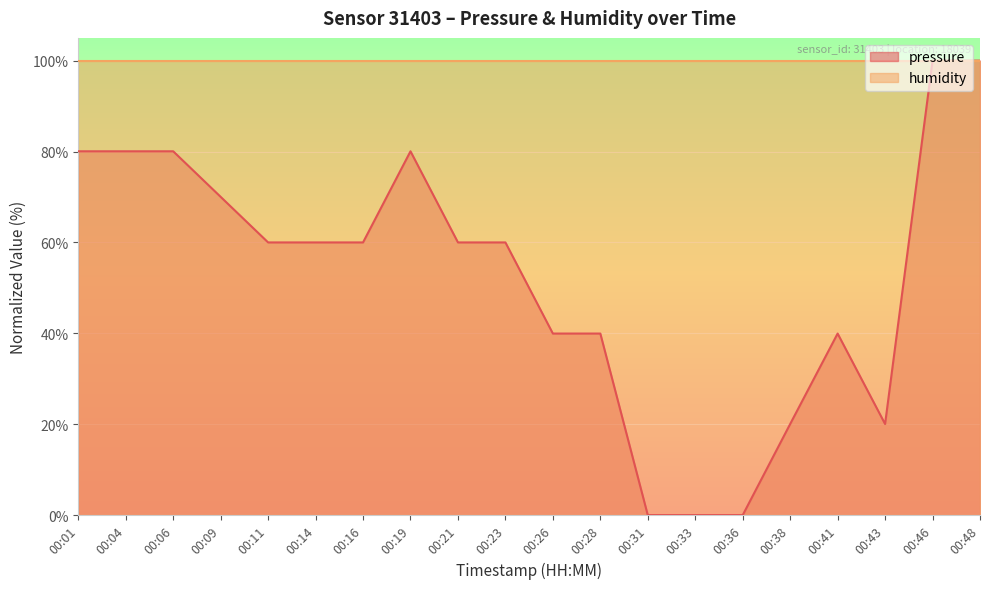

Reading left to right, transcribe all the data shown in this chart.

80.0	80.0	80.0	70.0	60.0	60.0	60.0	80.0	60.0	60.0	40.0	40.0	0.0	0.0	0.0	20.0	40.0	20.0	100.0	100.0